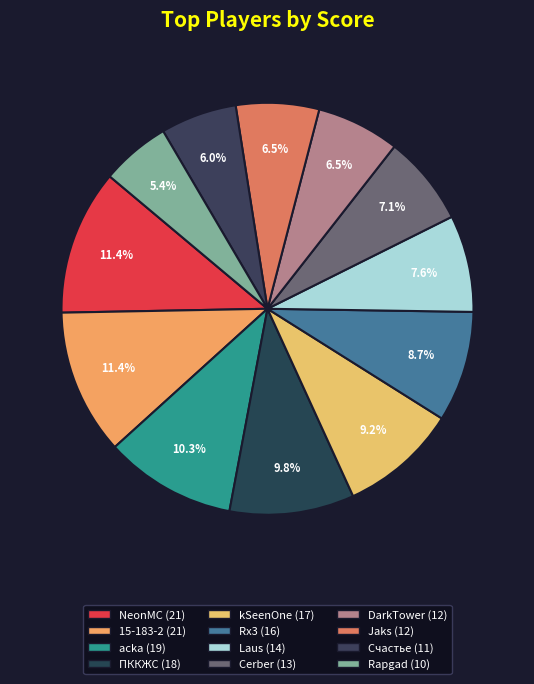

How many segments does this pie chart have?

12